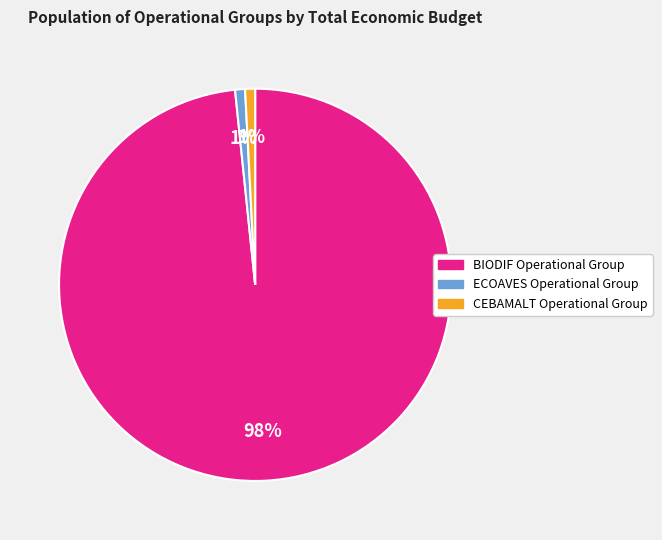

True or false: BIODIF Operational Group accounts for 98% of the total.

True